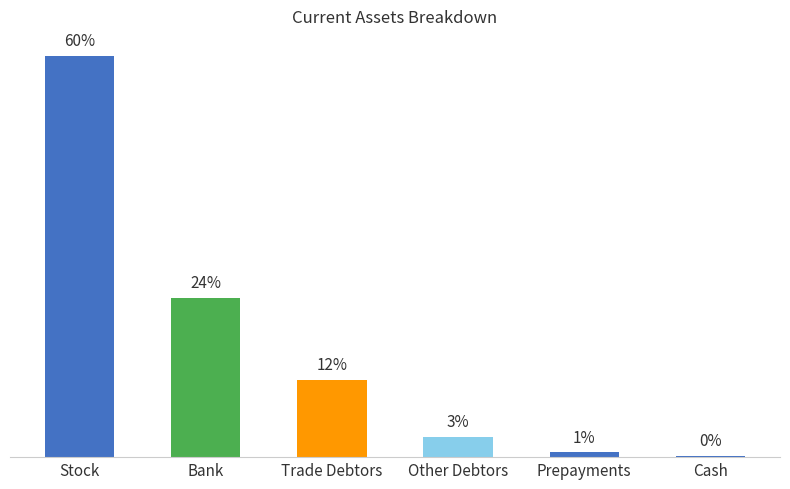

True or false: the data shows 1157439 at Stock.

False